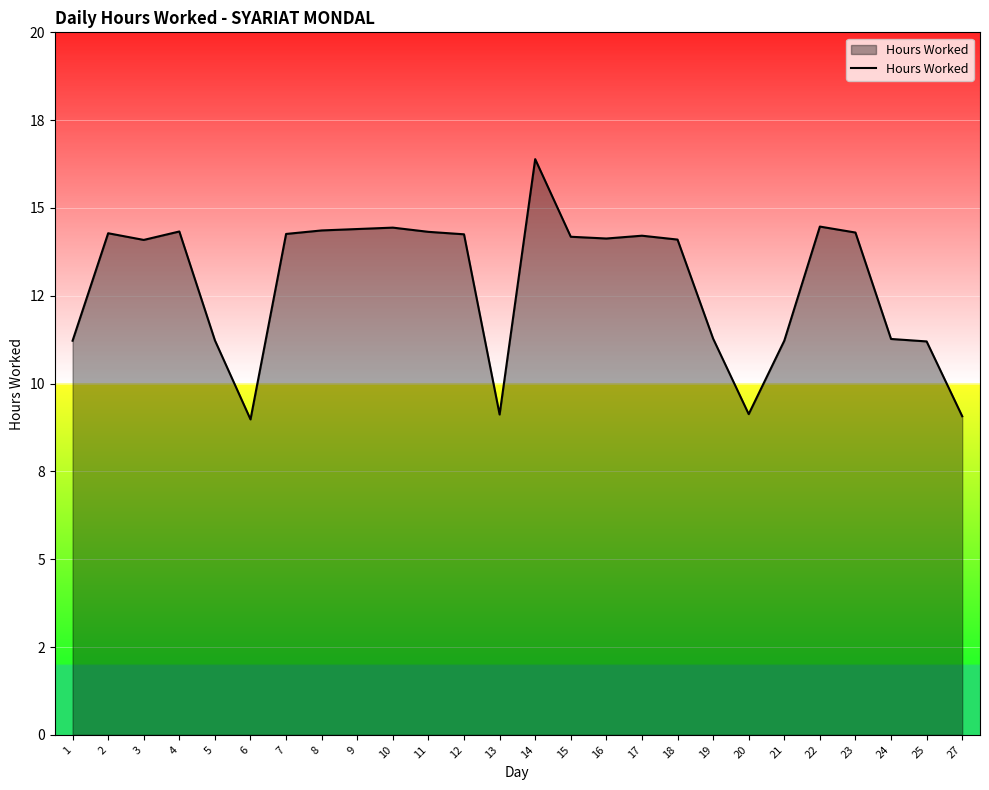

Approximately how many times larger is the value at 13 compared to 6?

1.0